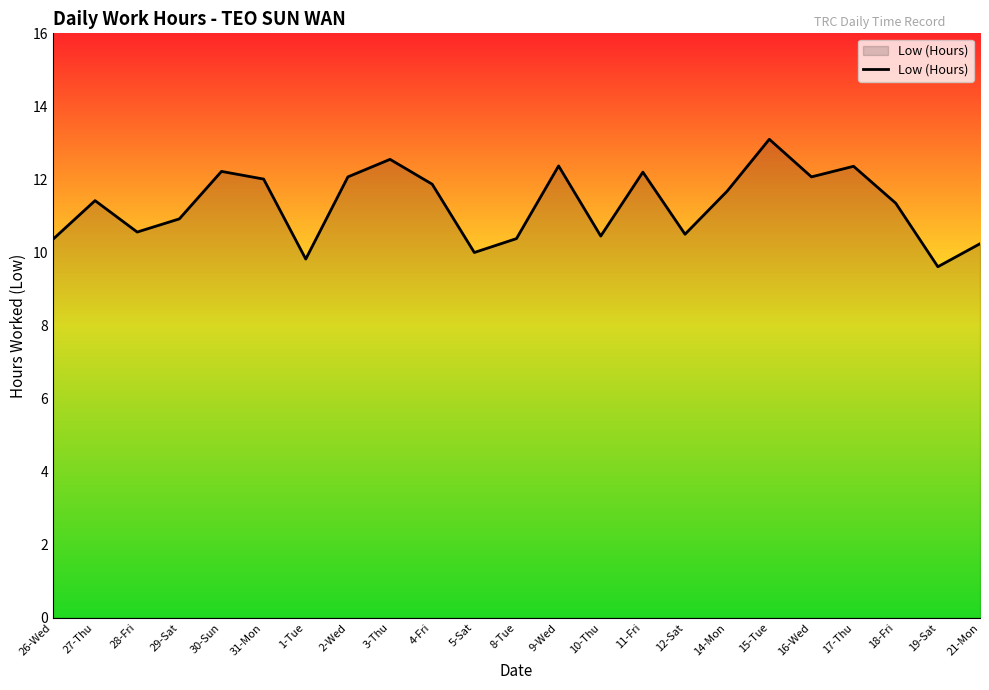

What is the difference between the maximum and minimum values?

3.5